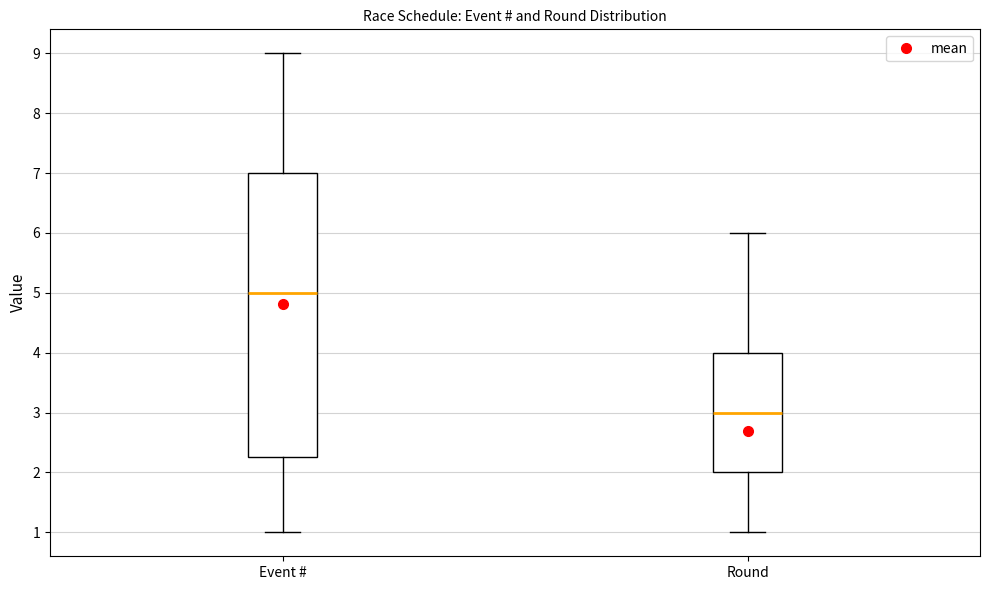

Reading left to right, transcribe this box plot: for each box, give where its median line is, the range the box spans, and where its two whiskers end, as read against the y-axis. The values are not printed on the chart, so give them approximately, as read against the axis.

Event #: median 5.0, box 2.3 to 7.0, whiskers 1.0 to 9.0
Round: median 3.0, box 2.0 to 4.0, whiskers 1.0 to 6.0